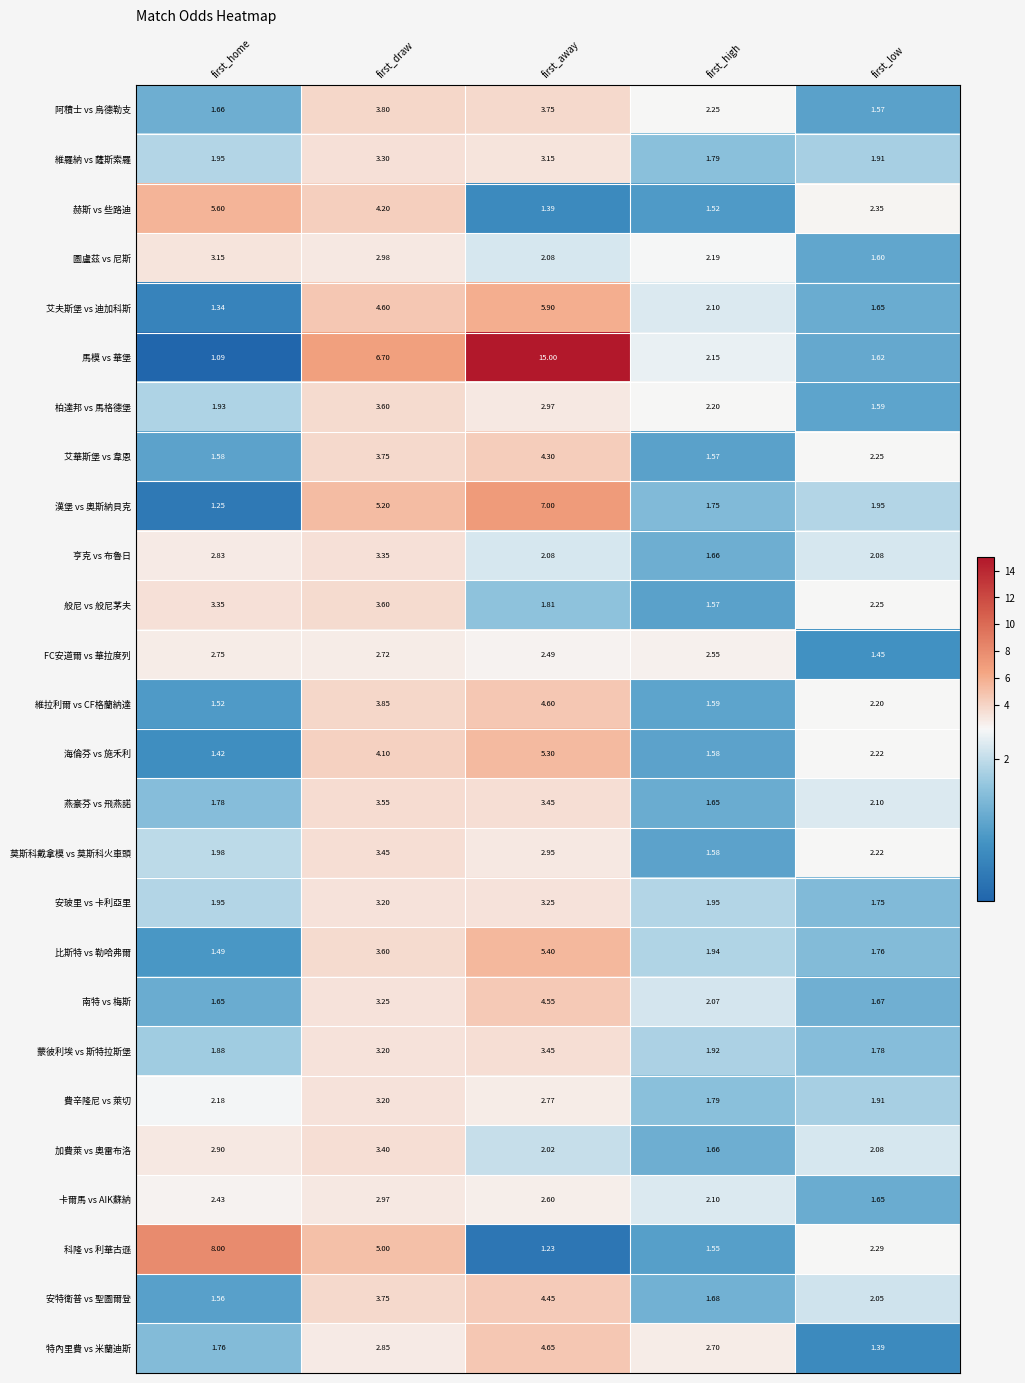

At which label is 費辛隆尼 vs 萊切 closest to 2?

first_low